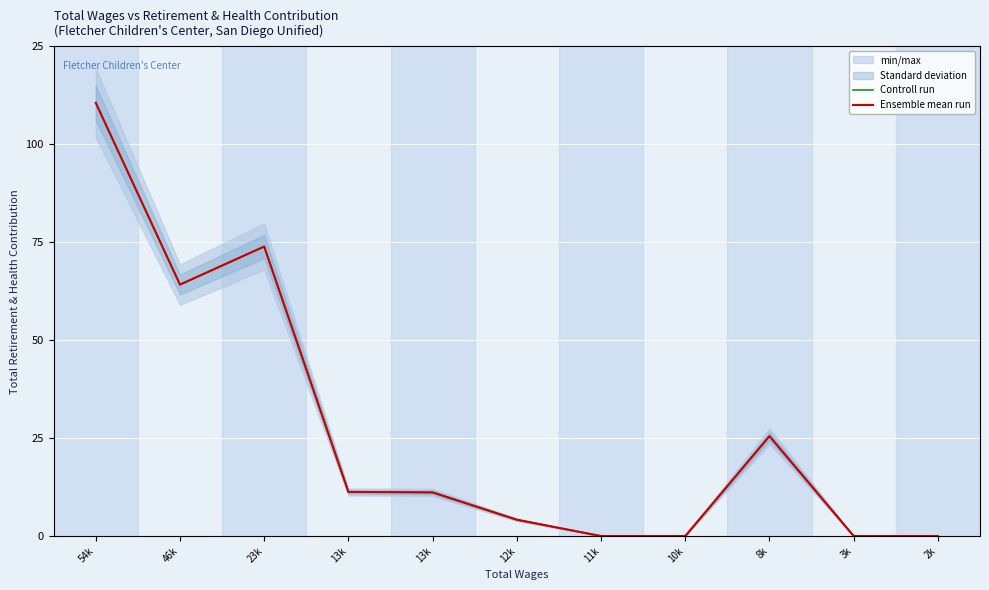

What is the average value of the Ensemble mean run series?

5469